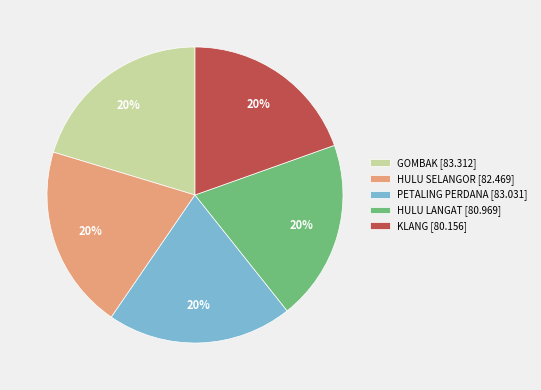

To the nearest percent, what portion does PETALING PERDANA represent?

20%